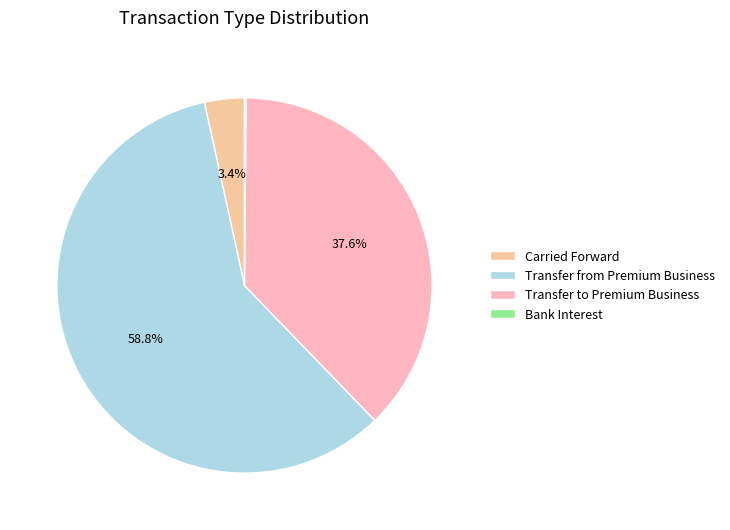

Which category has the smallest portion of the pie?

Bank Interest